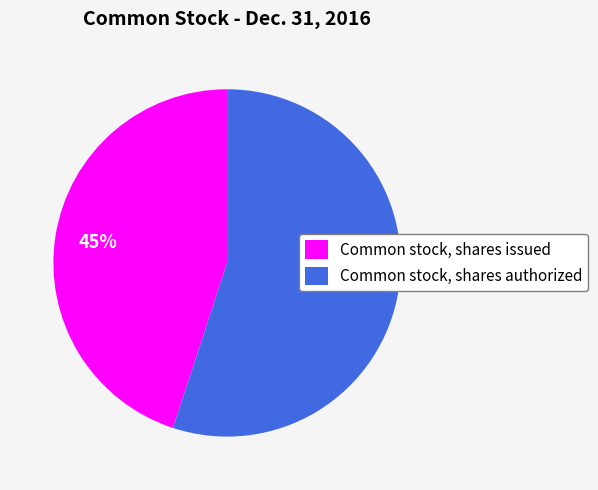

What percentage is the Common stock, shares authorized slice, to the nearest percent?

55%